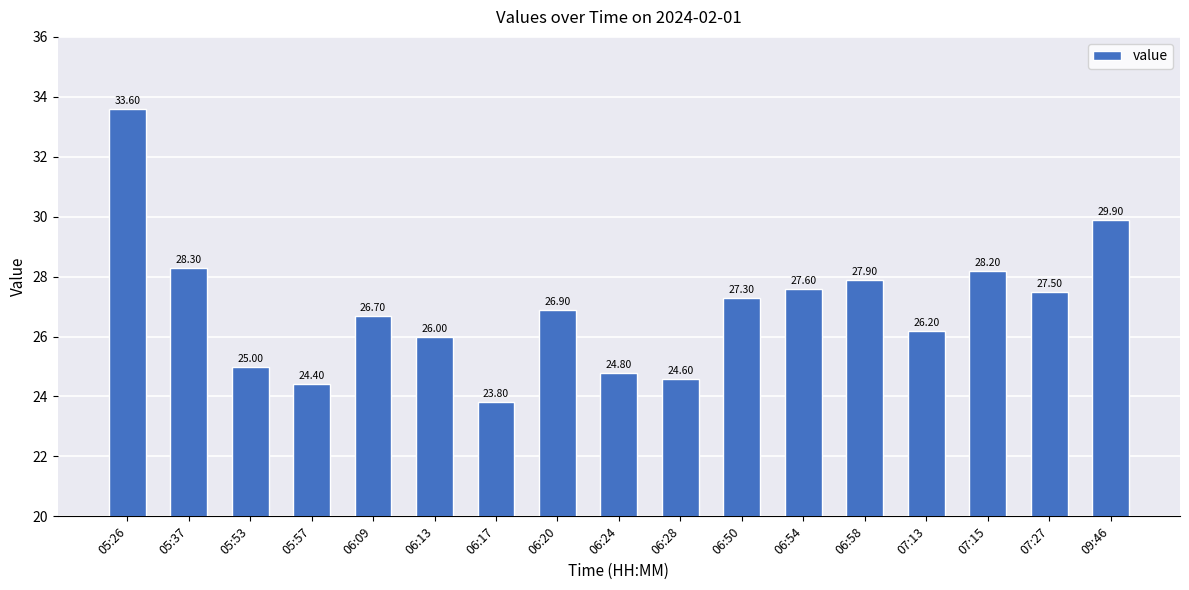

What is the difference between the values at 05:53 and 07:15?

3.2